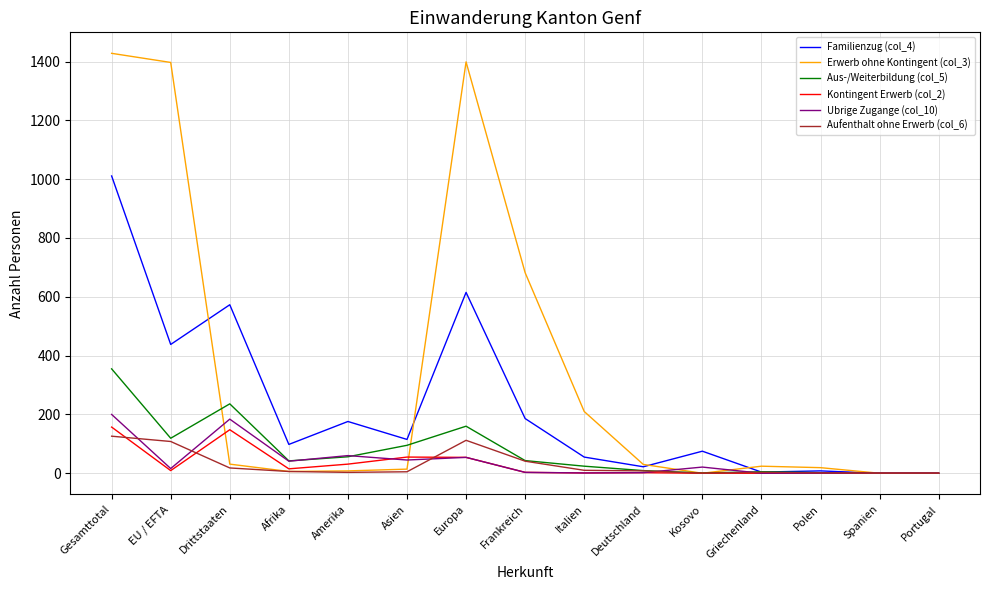

True or false: Aus-/Weiterbildung (col_5) has a value of 119 at EU / EFTA.

True